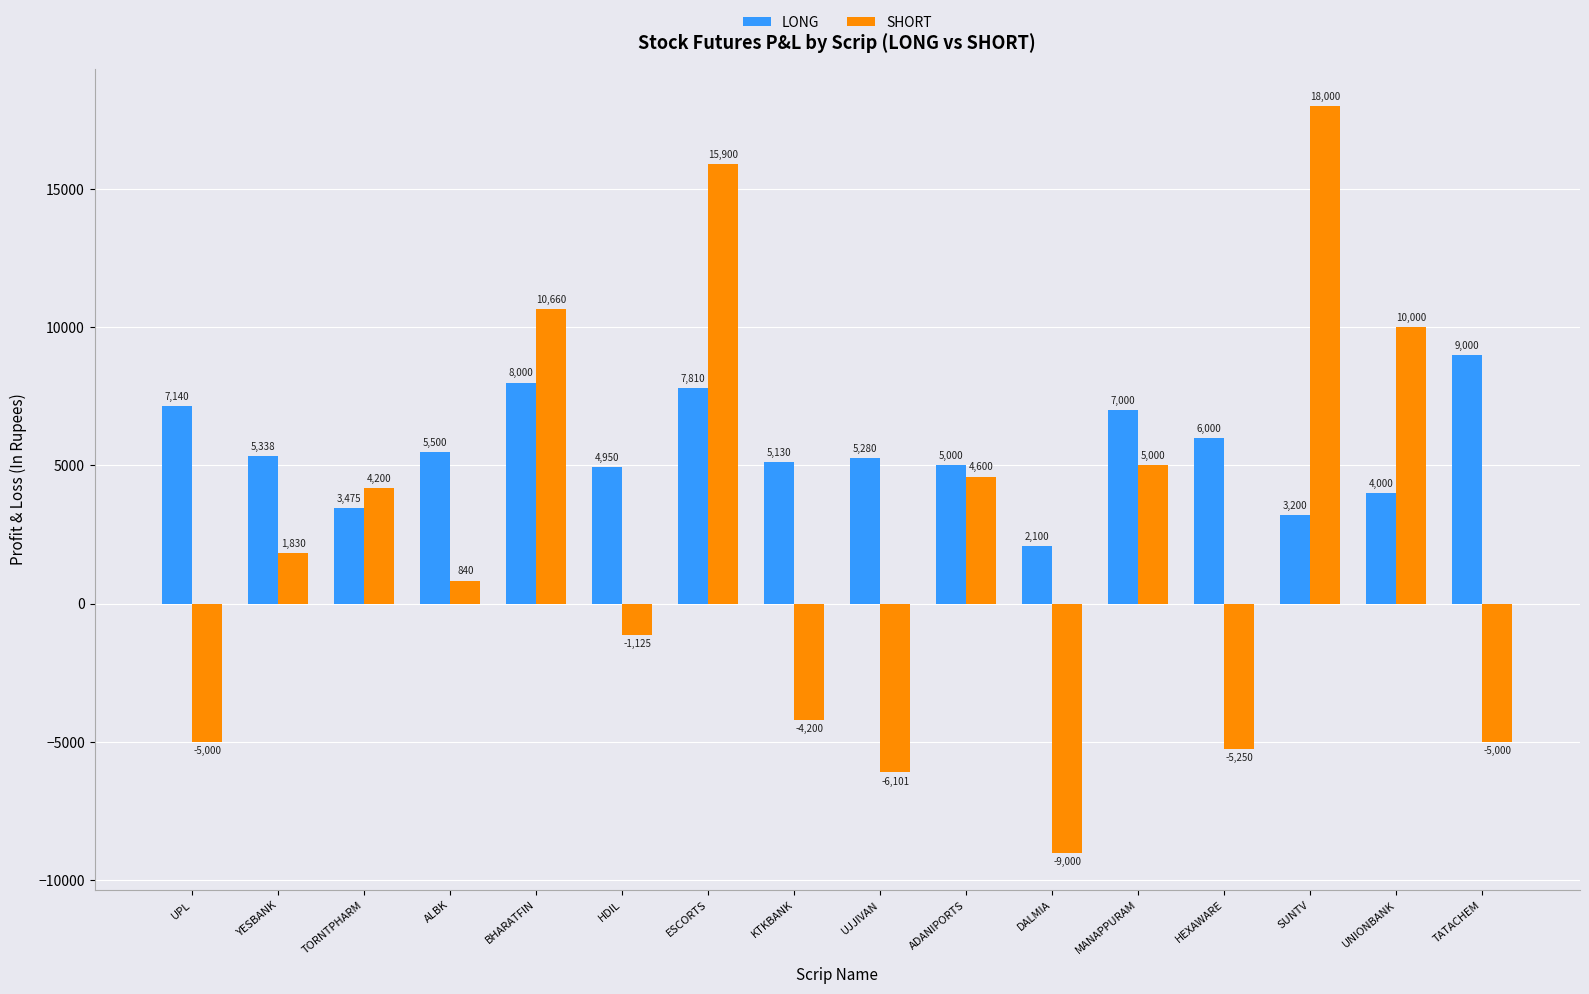

What is the value of the LONG bar at the 5th from the left?

8000.0